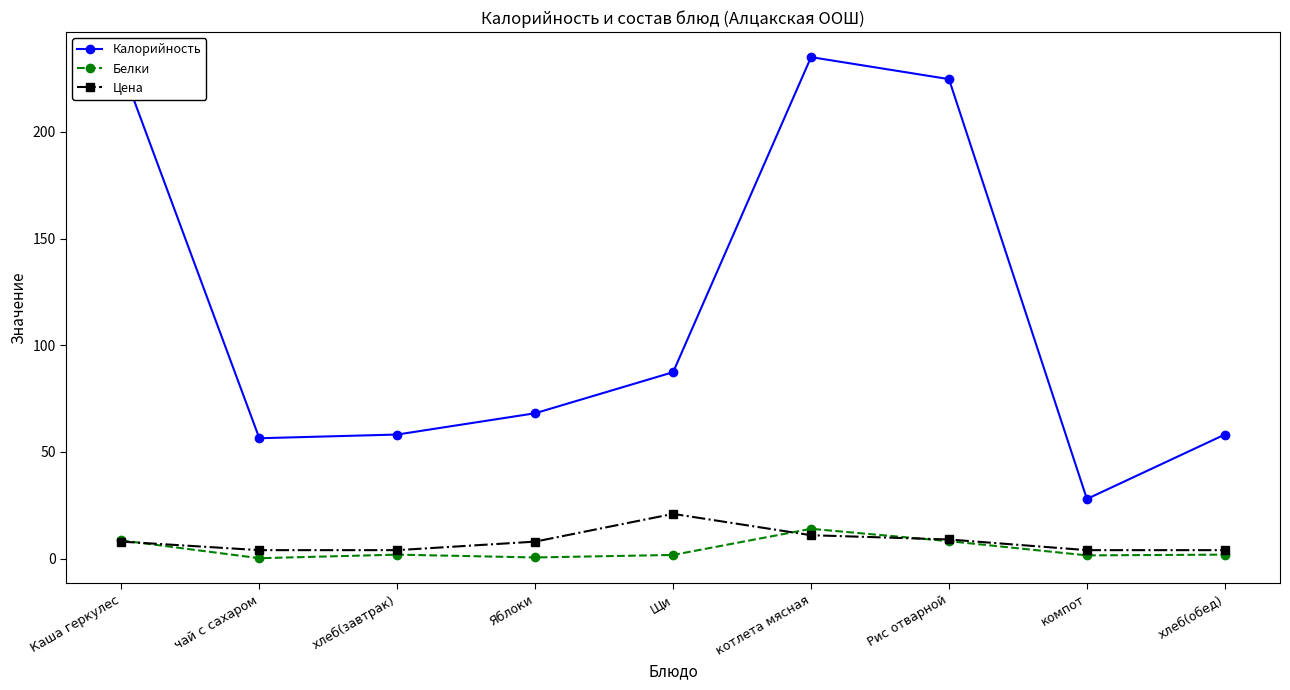

Is it true that Цена equals 4.0 at хлеб(обед)?

True